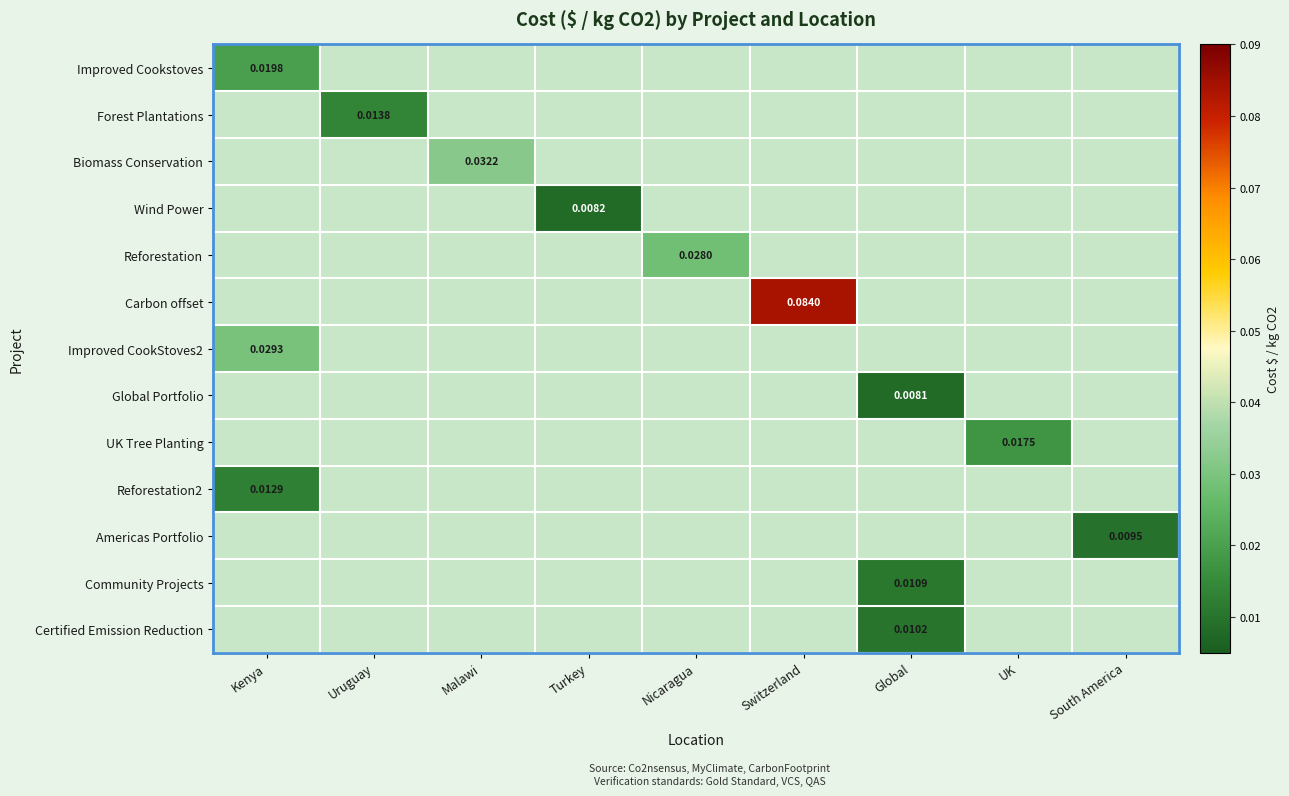

Where is Improved CookStoves2 nearest to the value 0?

Kenya